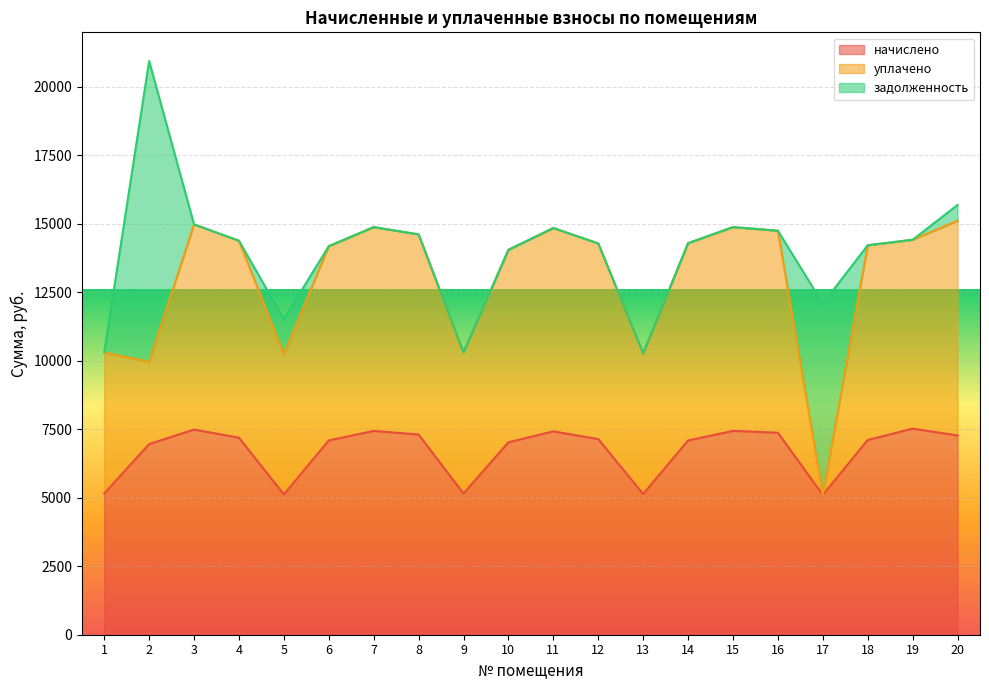

At how many categories does at least one series exceed 4703?

20